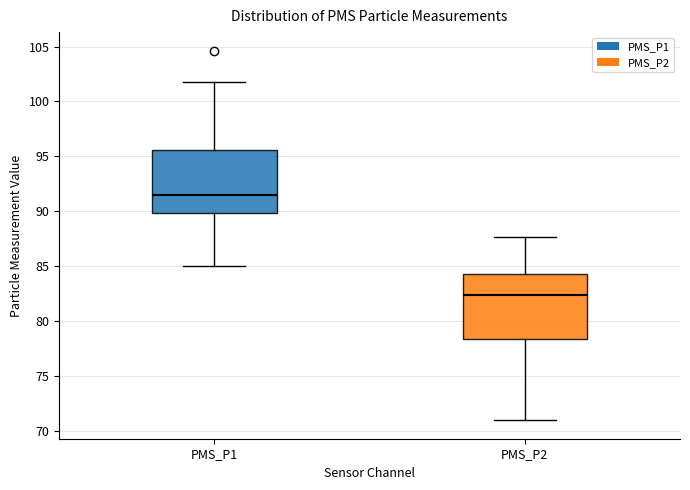

Reading left to right, read every box against the y-axis: the position of its median line, the range the box covers, and the ends of its whiskers. The values are not printed on the chart, so give them approximately, as read against the axis.

PMS_P1: median 91.5, box 90.0 to 95.5, whiskers 85.0 to 102.0
PMS_P2: median 82.5, box 78.5 to 84.5, whiskers 71.0 to 87.5